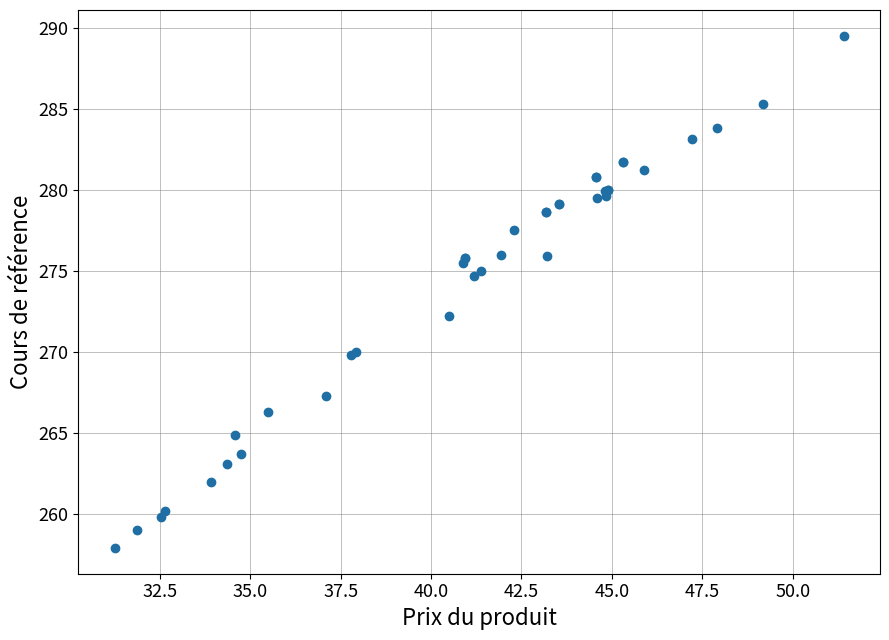

What Y value in the scatter plot is closest to 273?

272.2